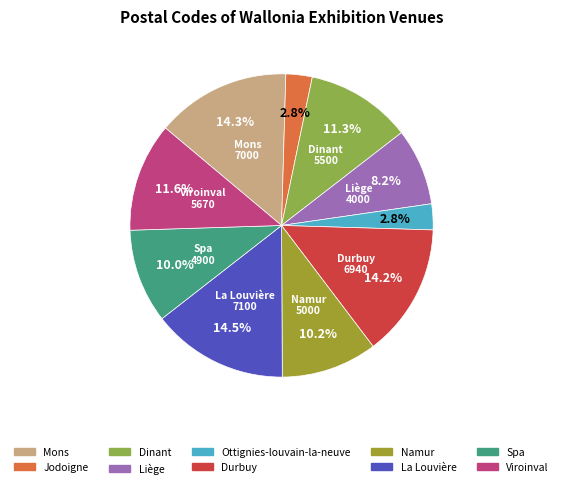

How many slices are in this pie chart?

10